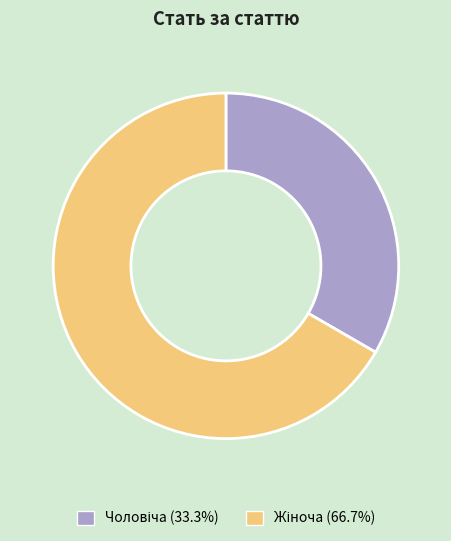

Does any single category account for the majority?

Yes